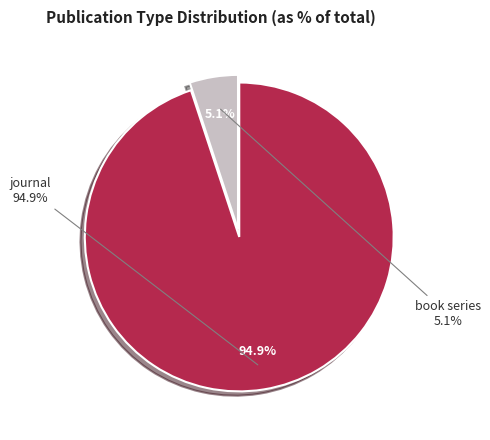

True or false: book series accounts for 5% of the total.

True